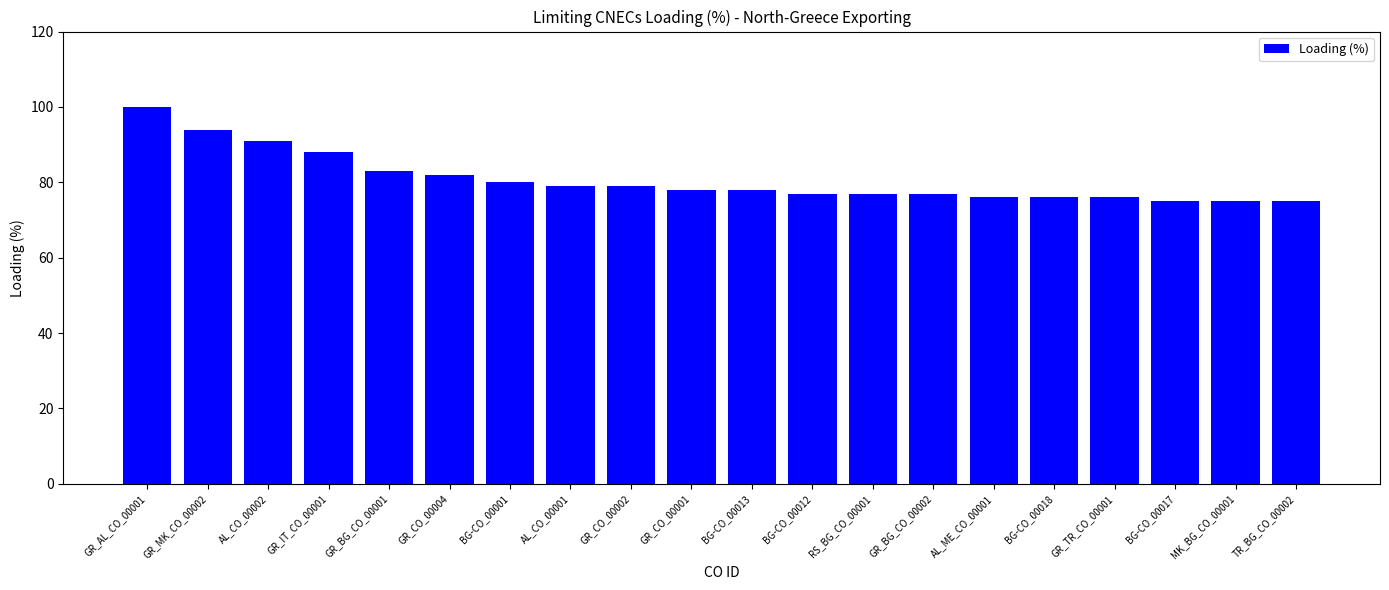

Reading left to right, what are all the values shown in this chart?

GR_AL_CO_00001=100	GR_MK_CO_00002=94	AL_CO_00002=91	GR_IT_CO_00001=88	GR_BG_CO_00001=83	GR_CO_00004=82	BG-CO_00001=80	AL_CO_00001=79	GR_CO_00002=79	GR_CO_00001=78	BG-CO_00013=78	BG-CO_00012=77	RS_BG_CO_00001=77	GR_BG_CO_00002=77	AL_ME_CO_00001=76	BG-CO_00018=76	GR_TR_CO_00001=76	BG-CO_00017=75	MK_BG_CO_00001=75	TR_BG_CO_00002=75